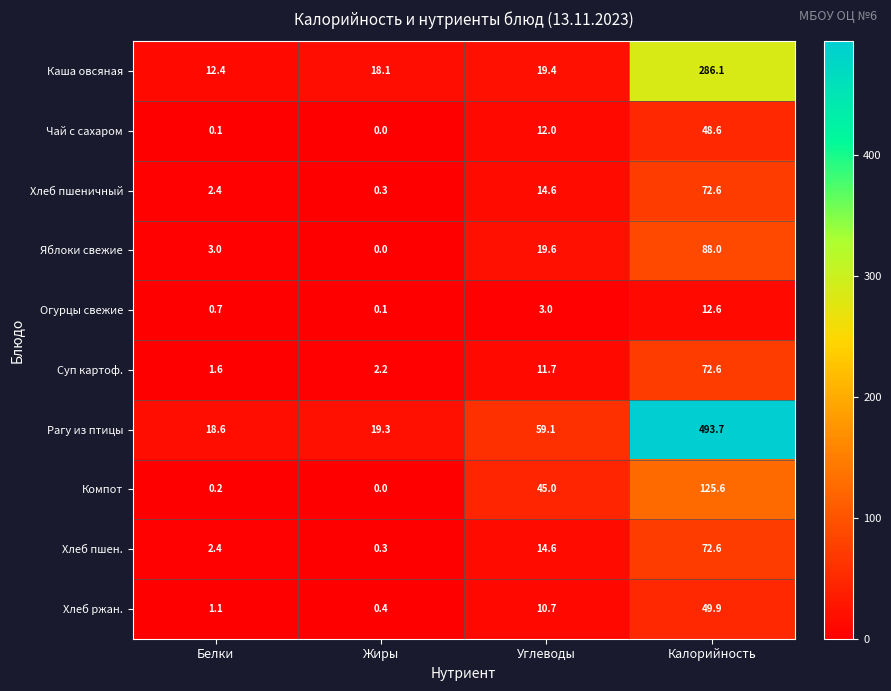

At which category is the sum across all series the highest?

Калорийность